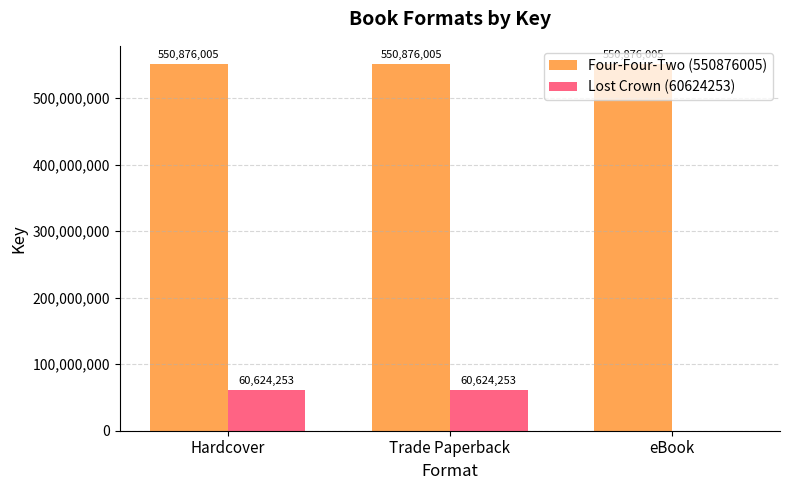

What is the average value of the Lost Crown (60624253) series?

40416169